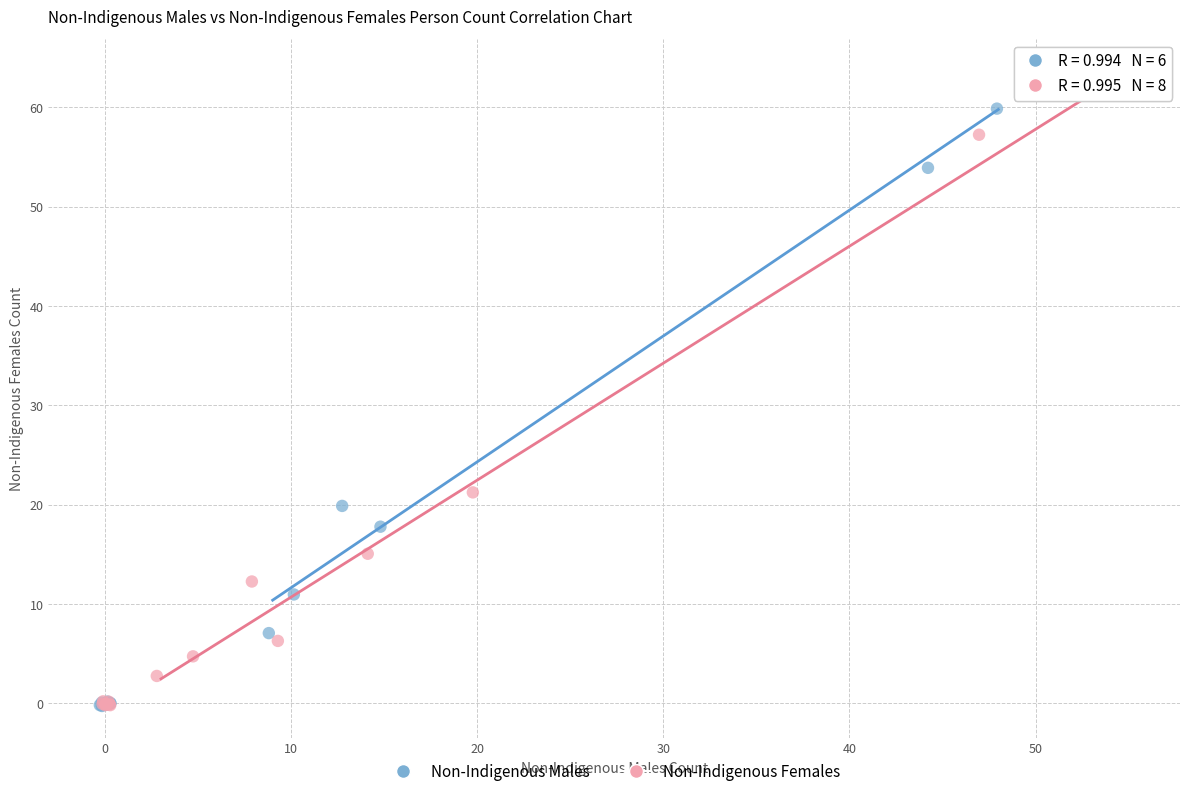

Which series has the largest Y range (max minus min)?

Non-Indigenous Females